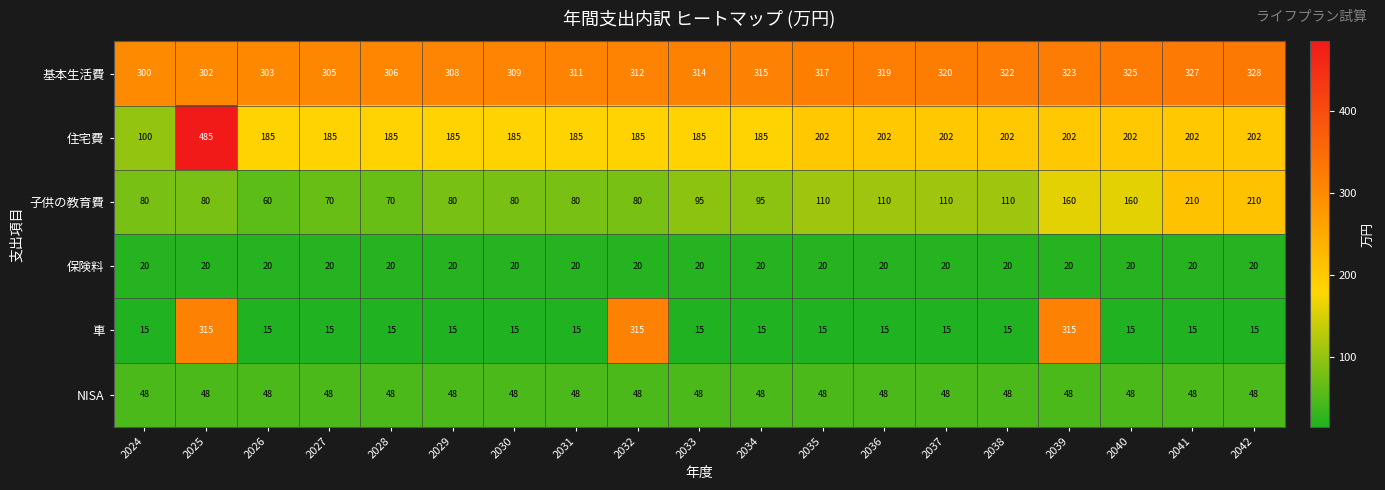

Where does the 住宅費 series first go above 185?

2025